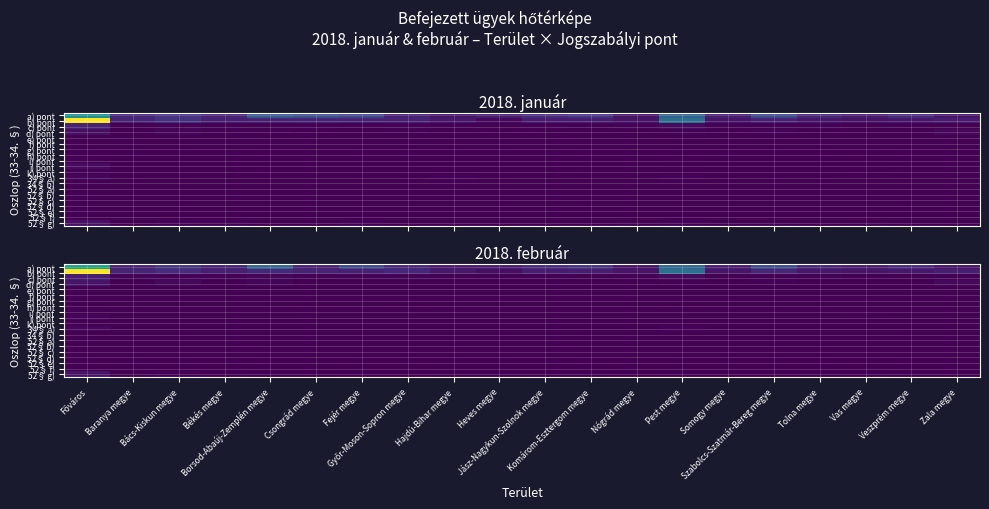

Rank the series at Zala megye from lowest to highest value.

e) pont, f) pont, g) pont, h) pont, j) pont, k) pont, 34§ b), 52§ a), 52§ b), 52§ d), 52§ e), 52§ f), 52§ c), 34§ a), 52§ g), i) pont, c) pont, d) pont, a) pont, b) pont